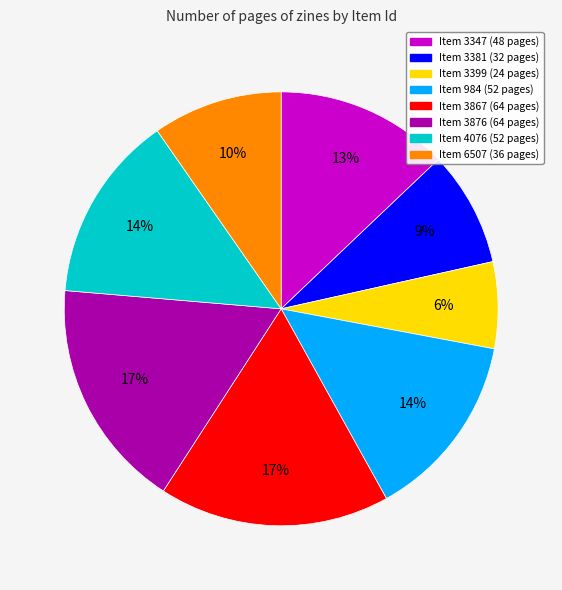

Does any single category account for the majority?

No